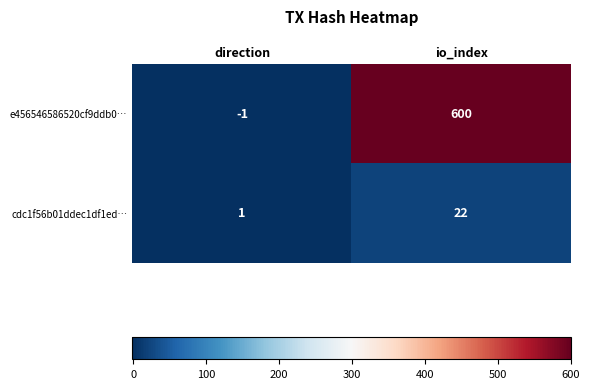

What is the total value across all series at io_index?

622